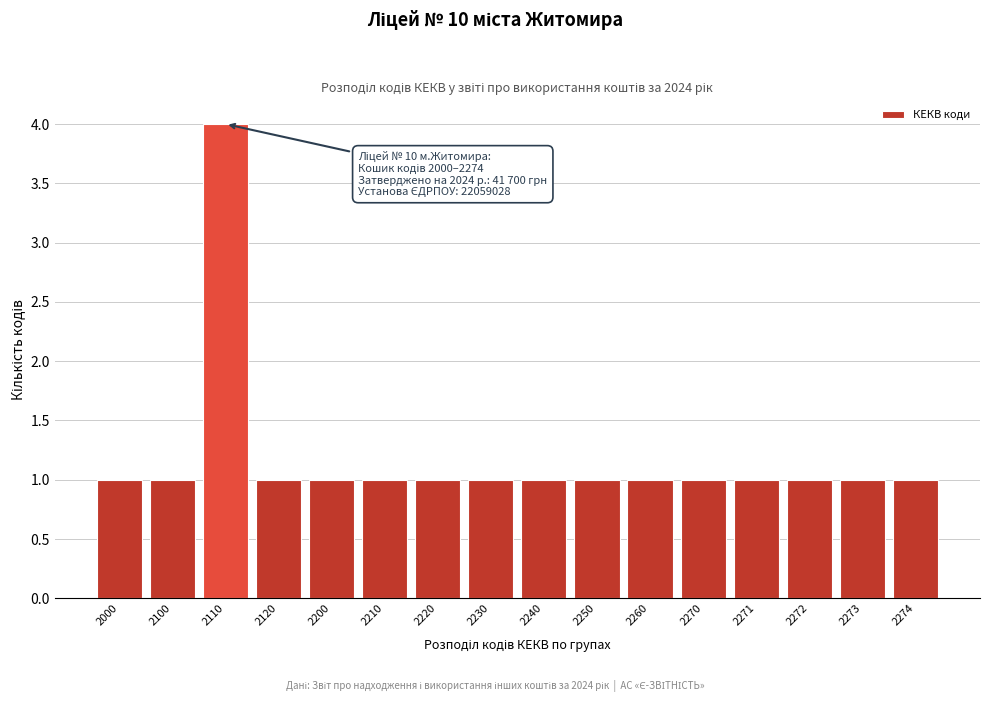

Reading left to right, what are all the values shown in this chart?

2000=1	2100=1	2110=4	2120=1	2200=1	2210=1	2220=1	2230=1	2240=1	2250=1	2260=1	2270=1	2271=1	2272=1	2273=1	2274=1